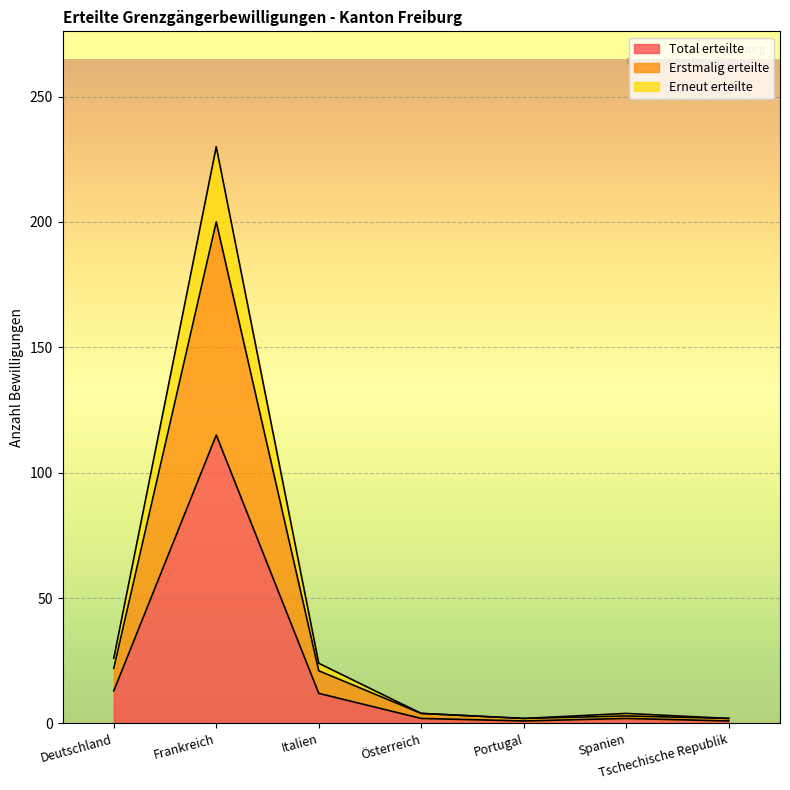

What is the highest value of the Total erteilte series?

115